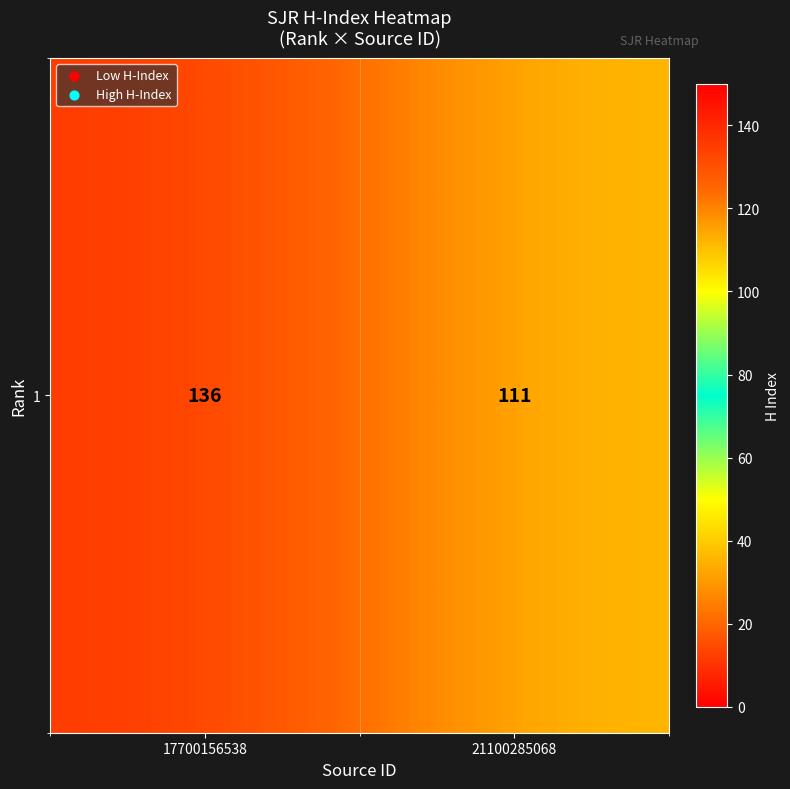

Where is the data nearest to the value 123?

21100285068